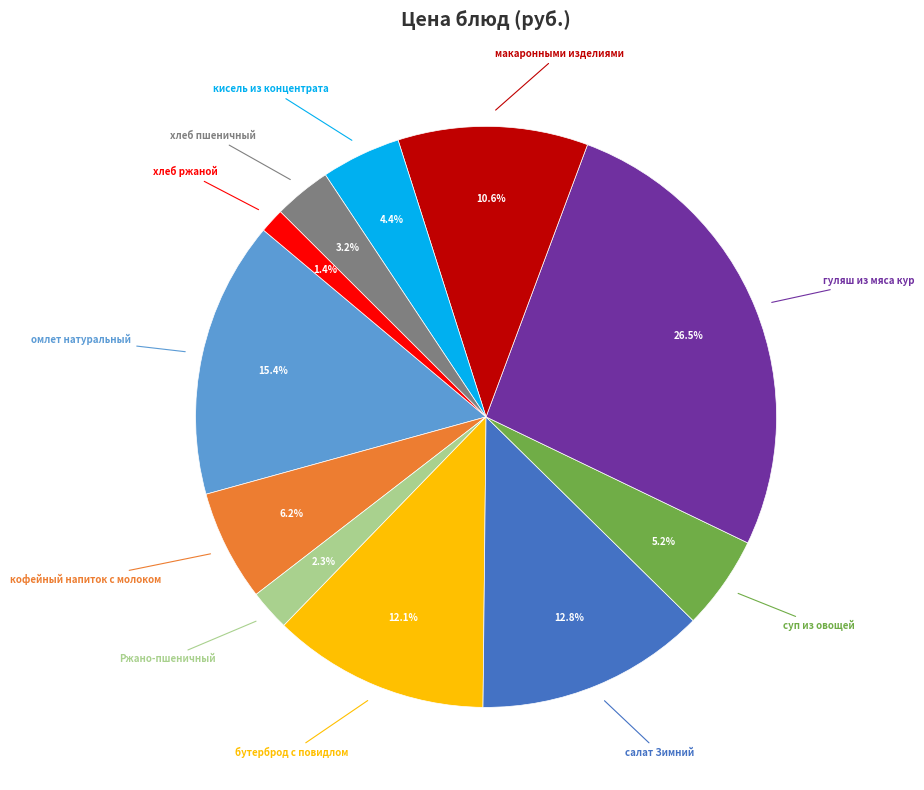

Does any single category account for the majority?

No